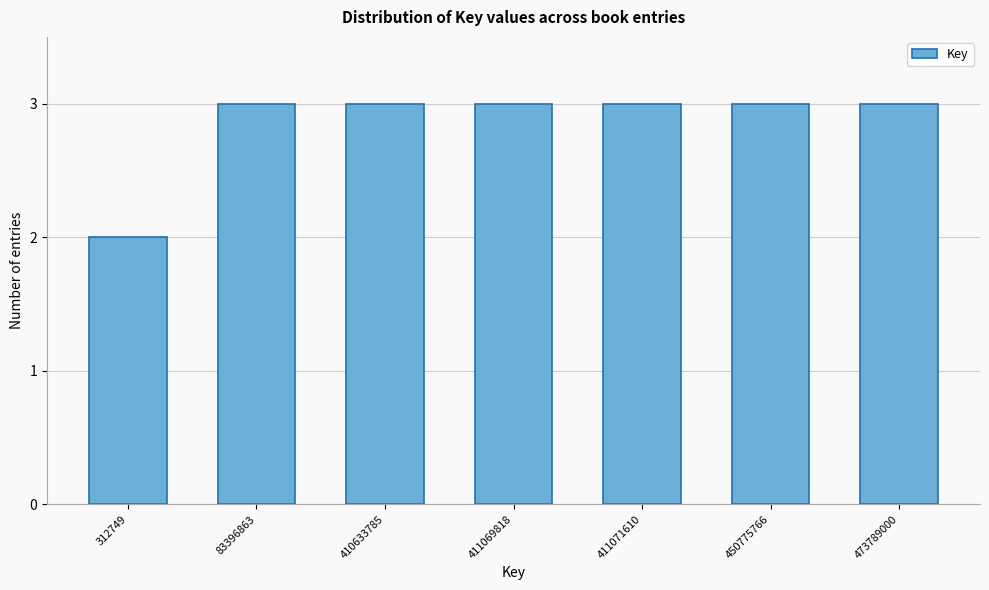

Reading right to left, extract all data points from this chart.

473789000=3	450775766=3	411071610=3	411069818=3	410633785=3	83396863=3	312749=2